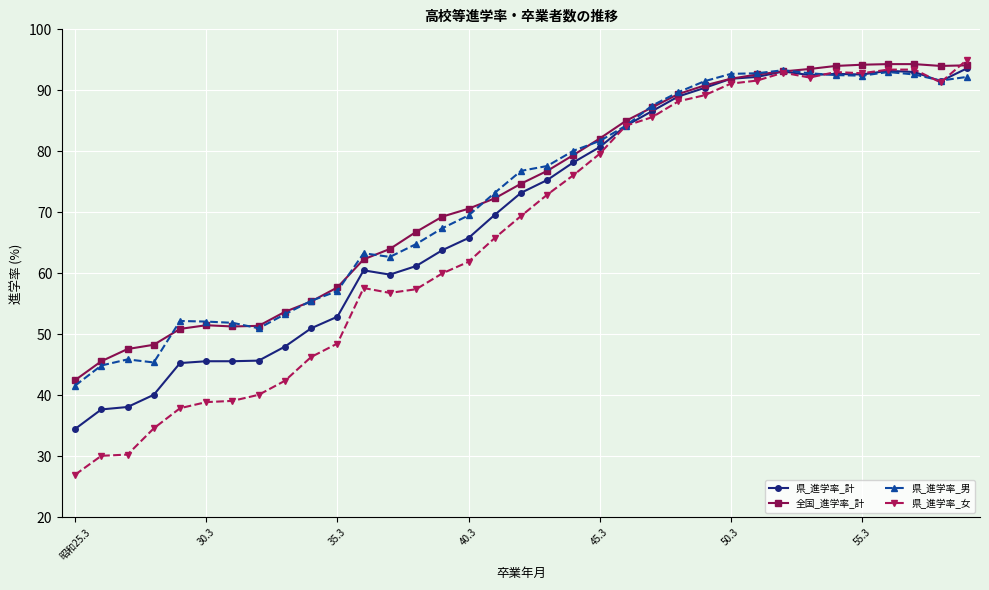

After their last crossing, which series has the higher values: 県_進学率_計 or 県_進学率_男?

県_進学率_計